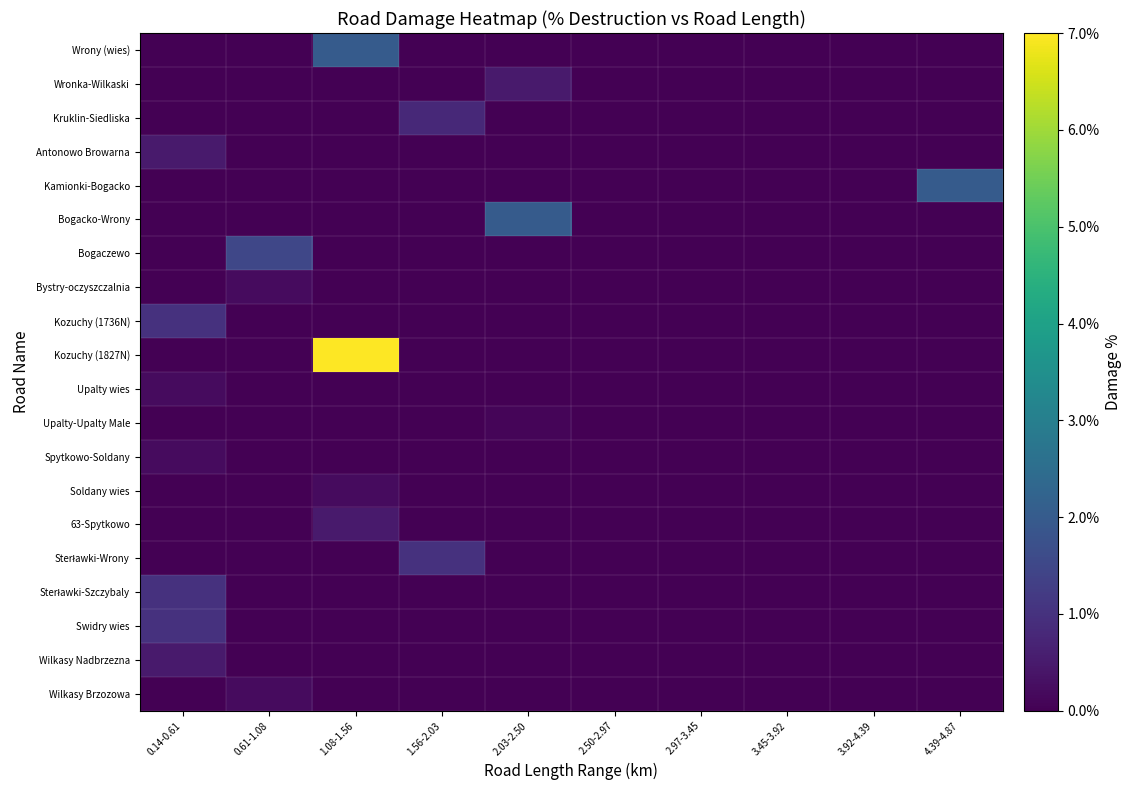

Which label corresponds to the largest value in the chart?

1.08-1.56